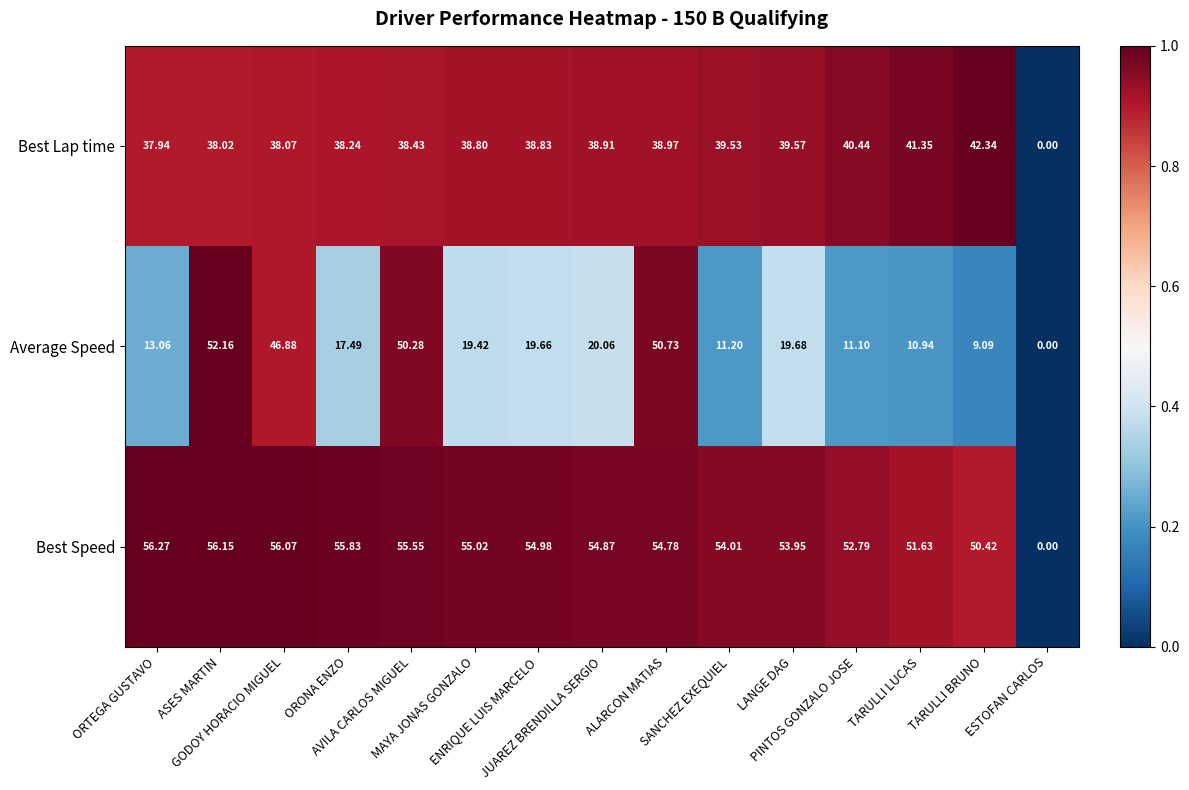

List the series in order of their overall mean, highest first.

Best Speed, Best Lap time, Average Speed